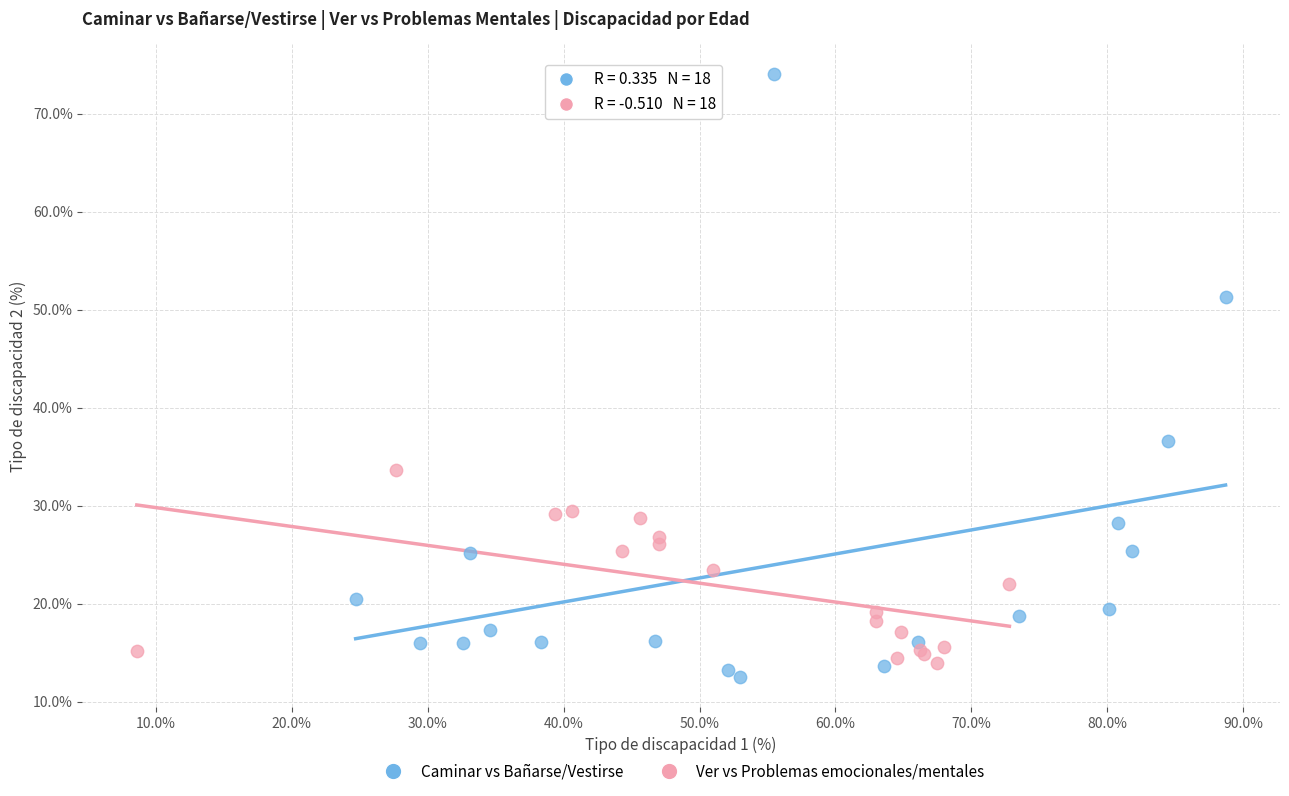

Which series contains the highest Y value?

Caminar vs Bañarse/Vestirse